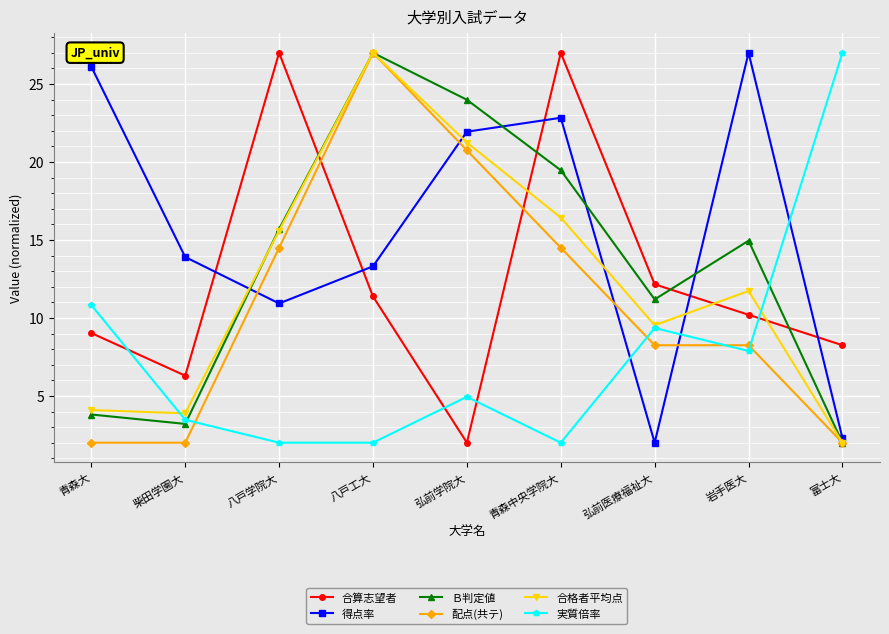

The Ｂ判定値 series shows 36.6 at 弘前学院大. True or false?

False